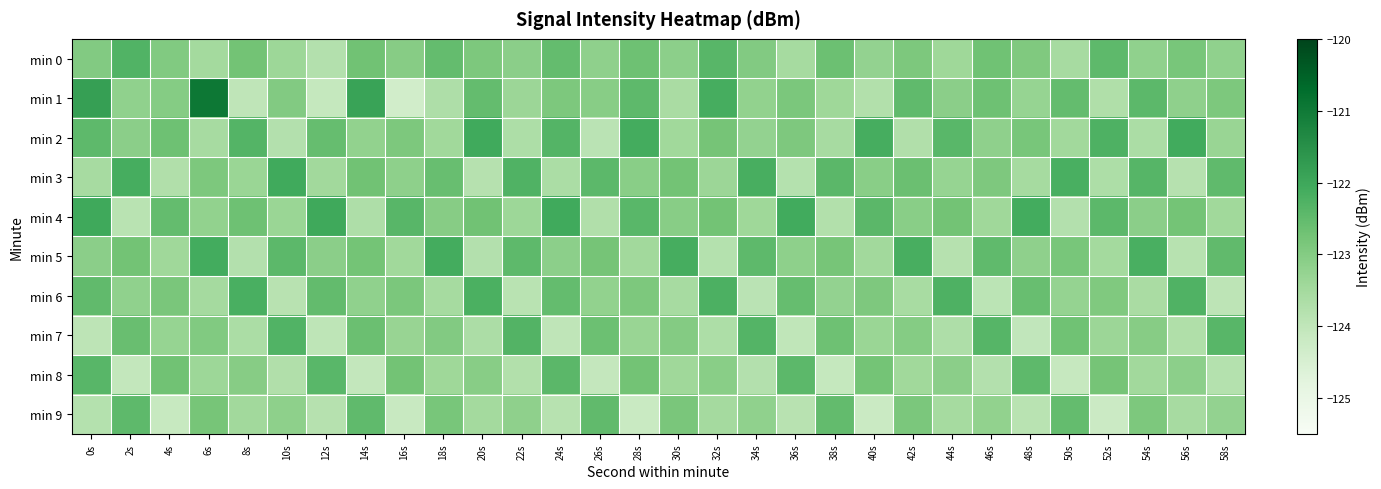

Reading left to right, what are all the values shown in this chart?

min 0: 0s=-123.0	2s=-122.3	4s=-123.0	6s=-123.5	8s=-122.7	10s=-123.4	12s=-123.8	14s=-122.7	16s=-123.0	18s=-122.5	20s=-122.9	22s=-123.1	24s=-122.5	26s=-123.2	28s=-122.7	30s=-123.1	32s=-122.4	34s=-123.0	36s=-123.5	38s=-122.7	40s=-123.2	42s=-122.9	44s=-123.4	46s=-122.7	48s=-122.9	50s=-123.5	52s=-122.5	54s=-123.2	56s=-122.8	58s=-123.2
min 1: 0s=-121.8	2s=-123.2	4s=-123.0	6s=-121.0	8s=-124.0	10s=-123.0	12s=-124.1	14s=-121.9	16s=-124.4	18s=-123.7	20s=-122.5	22s=-123.4	24s=-122.9	26s=-123.1	28s=-122.5	30s=-123.6	32s=-122.1	34s=-123.2	36s=-122.9	38s=-123.4	40s=-123.8	42s=-122.5	44s=-123.1	46s=-122.7	48s=-123.3	50s=-122.5	52s=-123.7	54s=-122.4	56s=-123.2	58s=-122.9
min 2: 0s=-122.5	2s=-123.1	4s=-122.7	6s=-123.5	8s=-122.3	10s=-123.8	12s=-122.6	14s=-123.2	16s=-122.9	18s=-123.4	20s=-122.1	22s=-123.7	24s=-122.3	26s=-123.9	28s=-122.1	30s=-123.5	32s=-122.8	34s=-123.2	36s=-122.9	38s=-123.6	40s=-122.1	42s=-123.7	44s=-122.4	46s=-123.2	48s=-122.8	50s=-123.5	52s=-122.2	54s=-123.6	56s=-122.1	58s=-123.3
min 3: 0s=-123.5	2s=-122.1	4s=-123.7	6s=-122.9	8s=-123.3	10s=-122.1	12s=-123.5	14s=-122.7	16s=-123.2	18s=-122.6	20s=-123.8	22s=-122.3	24s=-123.6	26s=-122.4	28s=-123.1	30s=-122.7	32s=-123.4	34s=-122.2	36s=-123.8	38s=-122.4	40s=-123.1	42s=-122.6	44s=-123.3	46s=-122.9	48s=-123.5	50s=-122.2	52s=-123.7	54s=-122.3	56s=-123.8	58s=-122.5
min 4: 0s=-122.0	2s=-123.9	4s=-122.5	6s=-123.2	8s=-122.7	10s=-123.3	12s=-122.0	14s=-123.7	16s=-122.4	18s=-123.0	20s=-122.7	22s=-123.4	24s=-122.0	26s=-123.7	28s=-122.4	30s=-123.1	32s=-122.7	34s=-123.4	36s=-122.1	38s=-123.7	40s=-122.4	42s=-123.1	44s=-122.8	46s=-123.4	48s=-122.1	50s=-123.8	52s=-122.4	54s=-123.1	56s=-122.8	58s=-123.4
min 5: 0s=-123.1	2s=-122.8	4s=-123.4	6s=-122.1	8s=-123.8	10s=-122.4	12s=-123.1	14s=-122.8	16s=-123.4	18s=-122.1	20s=-123.8	22s=-122.5	24s=-123.1	26s=-122.8	28s=-123.5	30s=-122.1	32s=-123.8	34s=-122.5	36s=-123.1	38s=-122.8	40s=-123.5	42s=-122.2	44s=-123.8	46s=-122.5	48s=-123.2	50s=-122.8	52s=-123.5	54s=-122.2	56s=-123.8	58s=-122.5
min 6: 0s=-122.5	2s=-123.2	4s=-122.8	6s=-123.5	8s=-122.2	10s=-123.9	12s=-122.5	14s=-123.2	16s=-122.9	18s=-123.5	20s=-122.2	22s=-123.9	24s=-122.5	26s=-123.2	28s=-122.9	30s=-123.6	32s=-122.2	34s=-123.9	36s=-122.6	38s=-123.2	40s=-122.9	42s=-123.6	44s=-122.2	46s=-123.9	48s=-122.6	50s=-123.3	52s=-122.9	54s=-123.6	56s=-122.3	58s=-123.9
min 7: 0s=-123.9	2s=-122.6	4s=-123.3	6s=-123.0	8s=-123.6	10s=-122.3	12s=-124.0	14s=-122.6	16s=-123.3	18s=-123.0	20s=-123.6	22s=-122.3	24s=-124.0	26s=-122.7	28s=-123.3	30s=-123.0	32s=-123.7	34s=-122.3	36s=-124.0	38s=-122.7	40s=-123.3	42s=-123.0	44s=-123.7	46s=-122.3	48s=-124.0	50s=-122.7	52s=-123.4	54s=-123.0	56s=-123.7	58s=-122.4
min 8: 0s=-122.4	2s=-124.0	4s=-122.7	6s=-123.4	8s=-123.0	10s=-123.7	12s=-122.4	14s=-124.1	16s=-122.7	18s=-123.4	20s=-123.1	22s=-123.7	24s=-122.4	26s=-124.1	28s=-122.8	30s=-123.4	32s=-123.1	34s=-123.8	36s=-122.4	38s=-124.1	40s=-122.8	42s=-123.4	44s=-123.1	46s=-123.8	48s=-122.5	50s=-124.1	52s=-122.8	54s=-123.5	56s=-123.1	58s=-123.8
min 9: 0s=-123.8	2s=-122.5	4s=-124.1	6s=-122.8	8s=-123.5	10s=-123.2	12s=-123.8	14s=-122.5	16s=-124.2	18s=-122.8	20s=-123.5	22s=-123.2	24s=-123.8	26s=-122.5	28s=-124.2	30s=-122.8	32s=-123.5	34s=-123.2	36s=-123.9	38s=-122.5	40s=-124.2	42s=-122.9	44s=-123.5	46s=-123.2	48s=-123.9	50s=-122.5	52s=-124.2	54s=-122.9	56s=-123.6	58s=-123.2